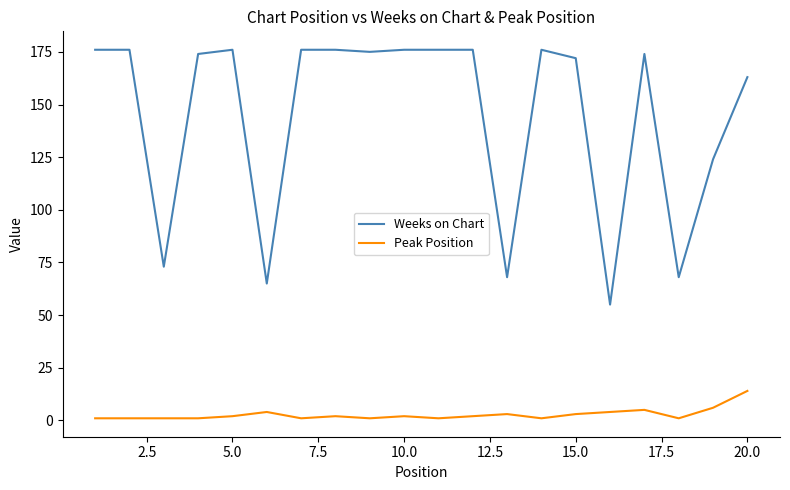

Which series has the largest range (max minus min)?

Weeks on Chart